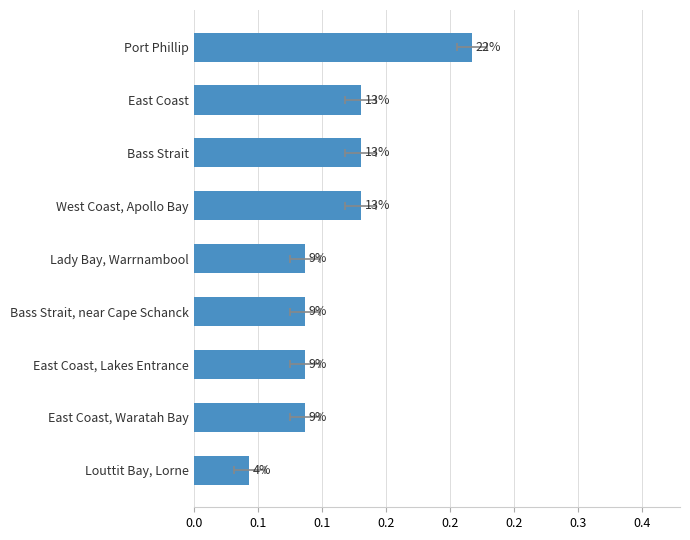

Is it true that the value at Bass Strait is 0.2?

False